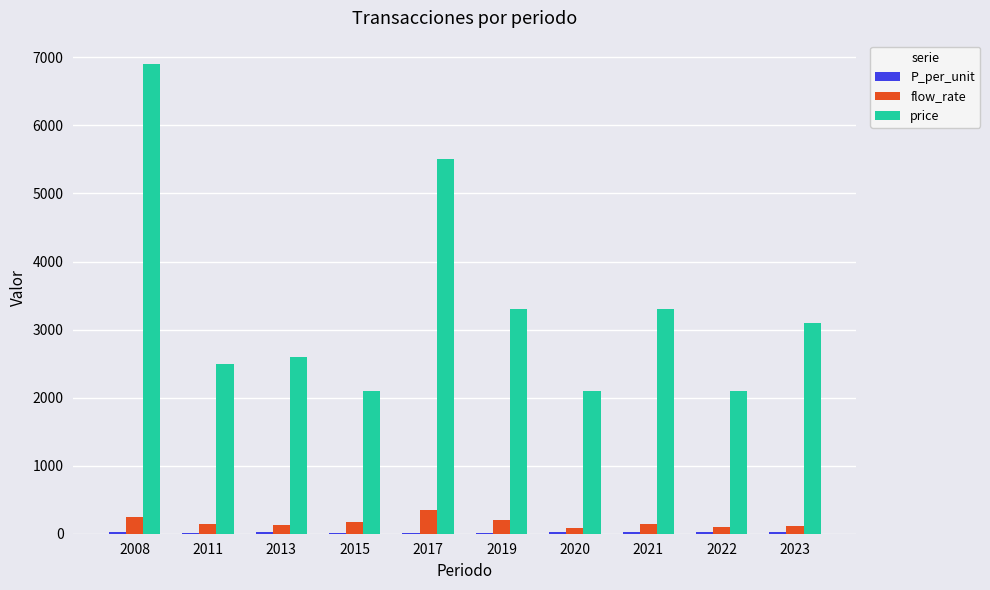

Which series has the largest total across all categories?

price